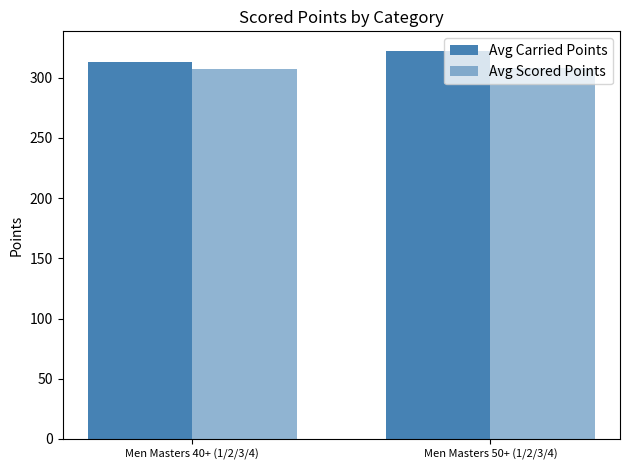

How many bars are there in each group?

2